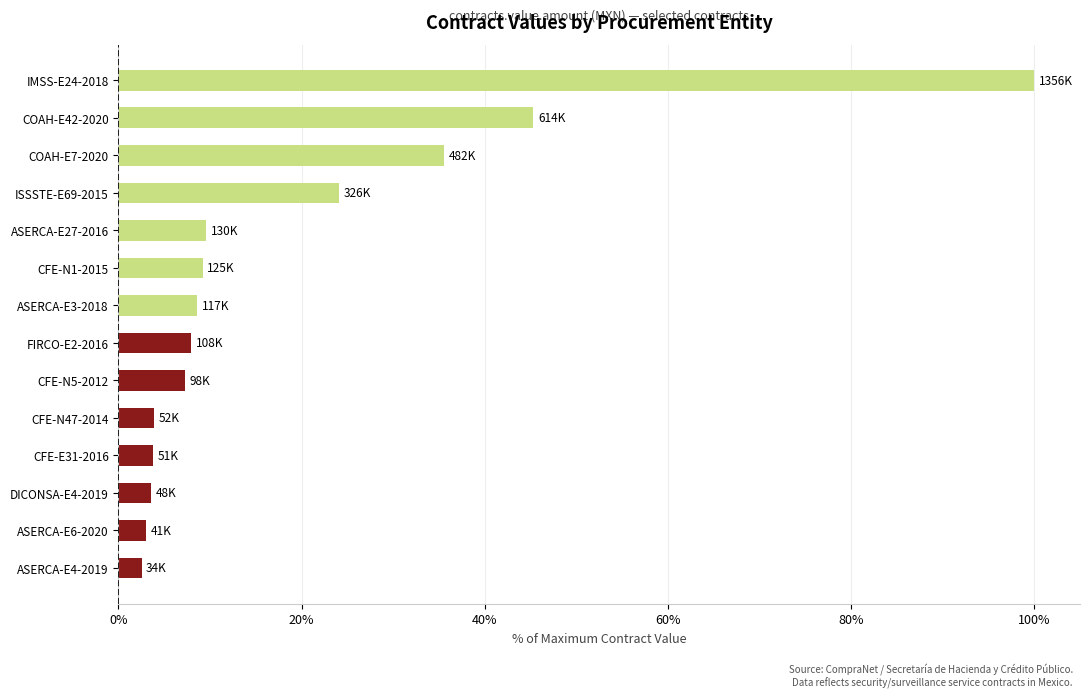

What is the difference between the maximum and minimum values?

97.5